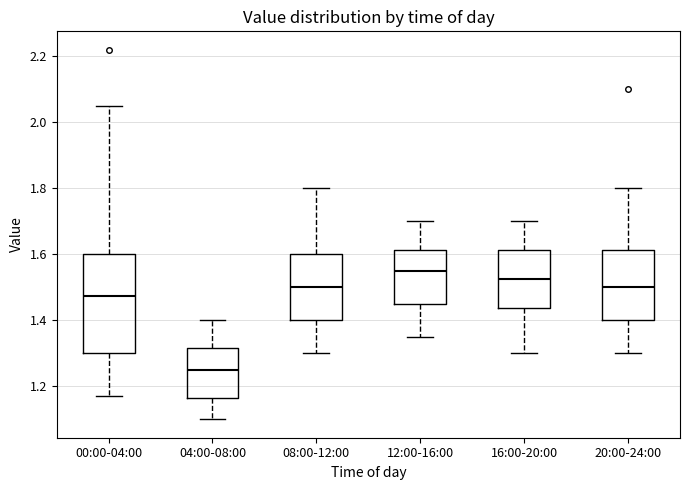

Comparing the boxes themselves (not the whiskers), which one is the tallest?

00:00-04:00